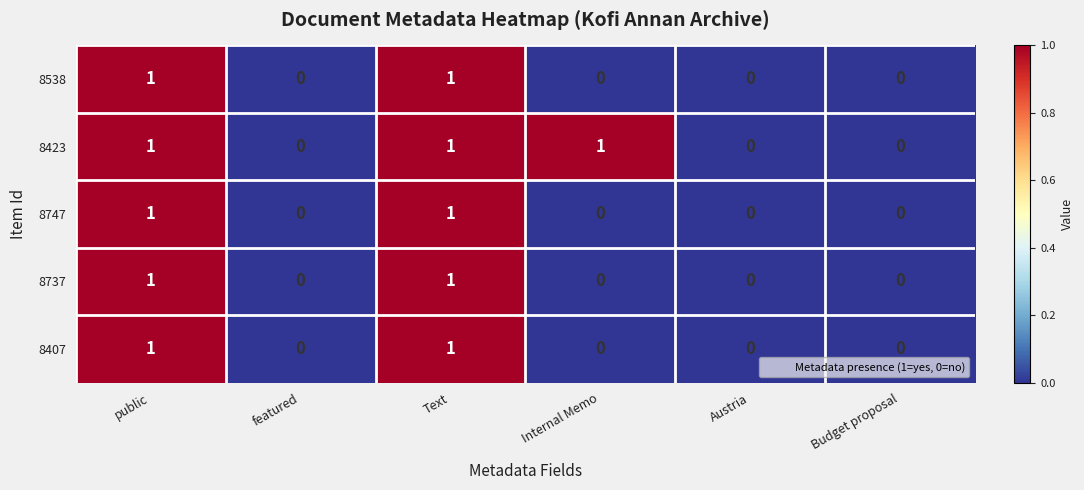

The value of 8747 at Austria is -1. True or false?

False